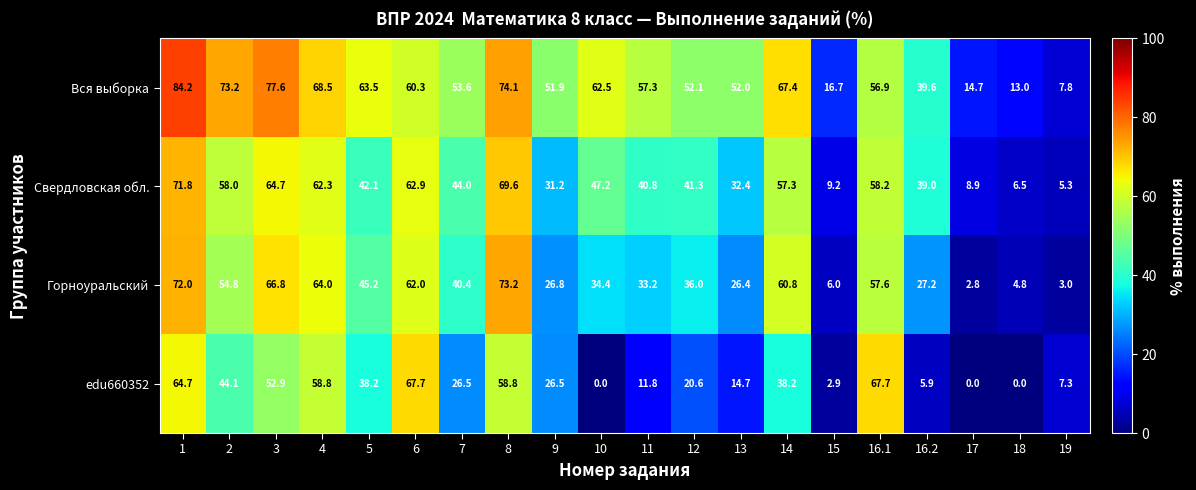

The value of Свердловская обл. at 19 is 5.3. True or false?

True